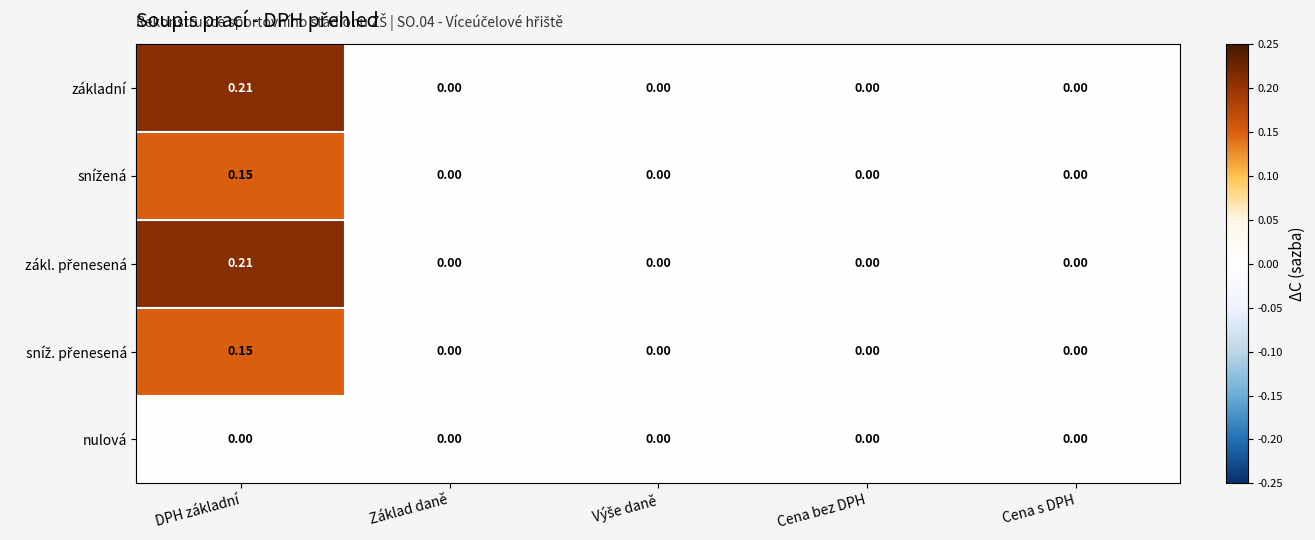

At which category is the sum across all series the highest?

DPH základní